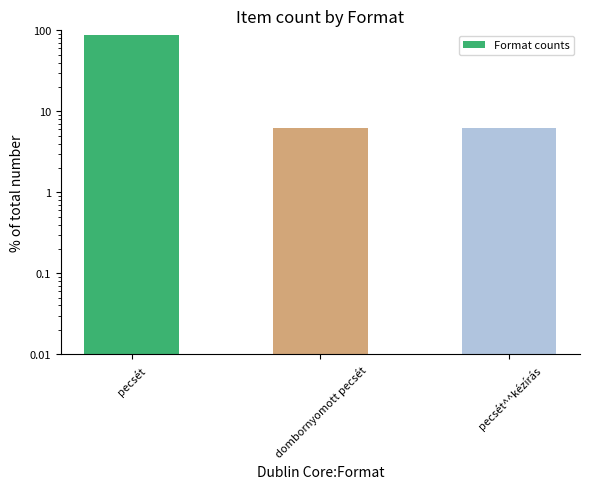

Is it true that the value at dombornyomott pecsét is 9.7?

False